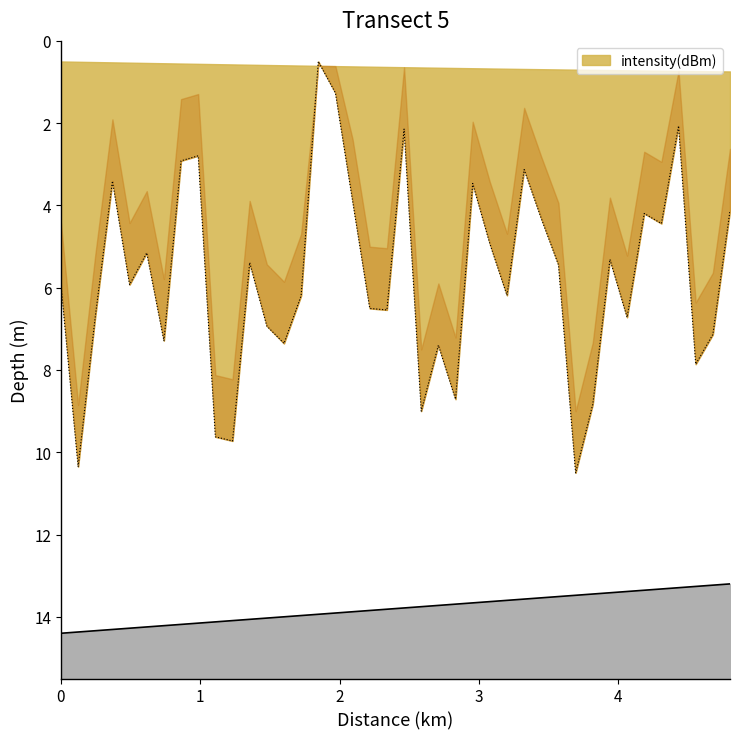

True or false: the data has more than 2 interior local peaks.

True